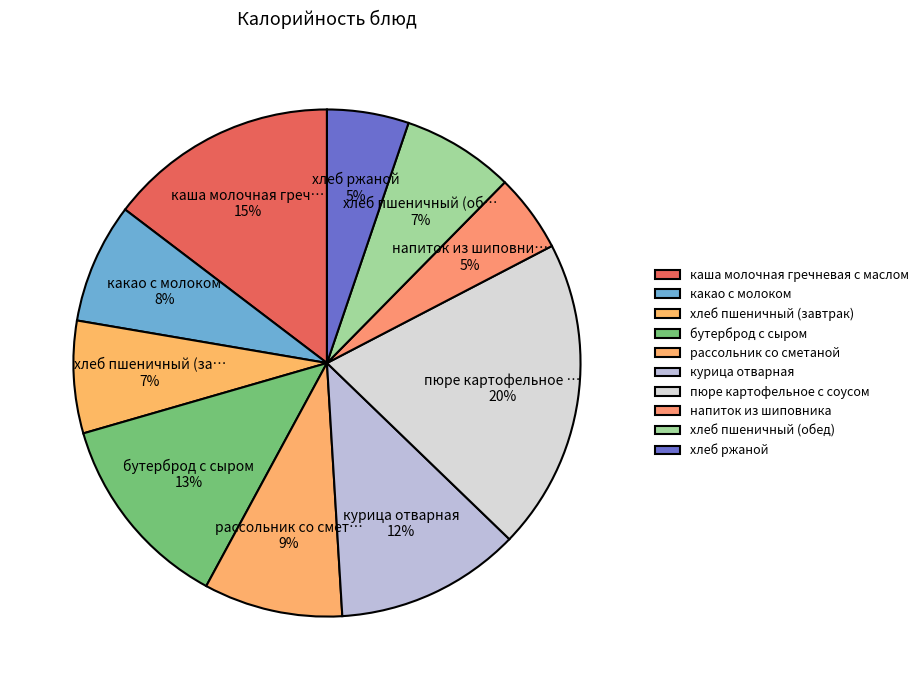

The каша молочная гречневая с маслом slice represents 15% of the pie. True or false?

True